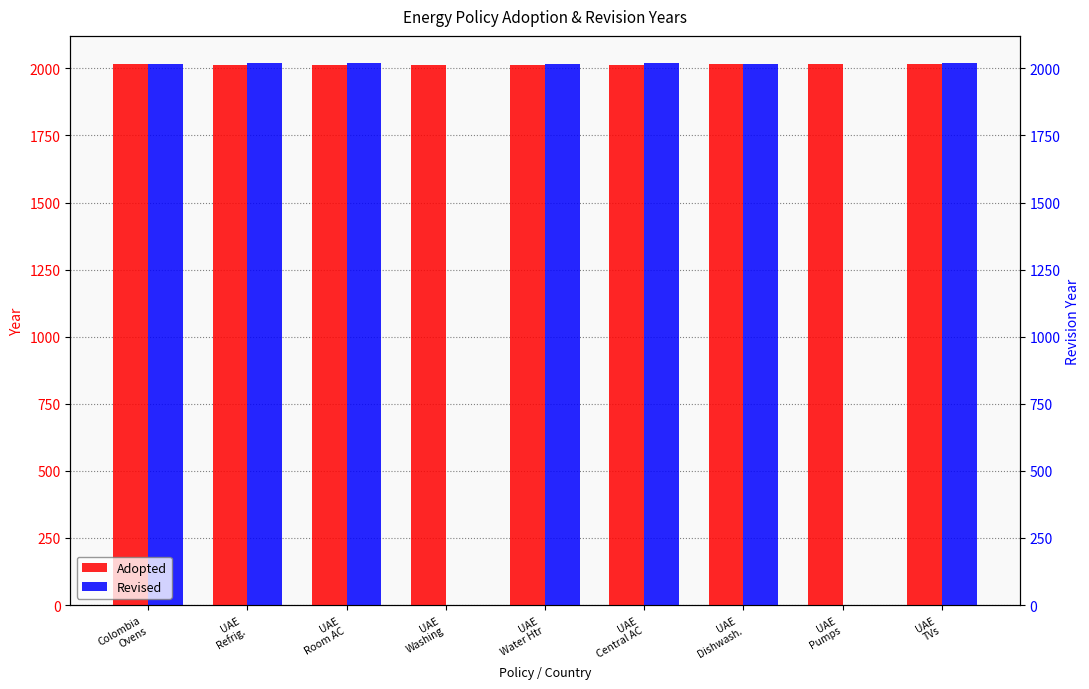

Reading left to right, extract all data points from this chart.

Colombia
Ovens=2015	UAE
Refrig.=2013	UAE
Room AC=2011	UAE
Washing=2013	UAE
Water Htr=2014	UAE
Central AC=2014	UAE
Dishwash.=2016	UAE
Pumps=2017	UAE
TVs=2016